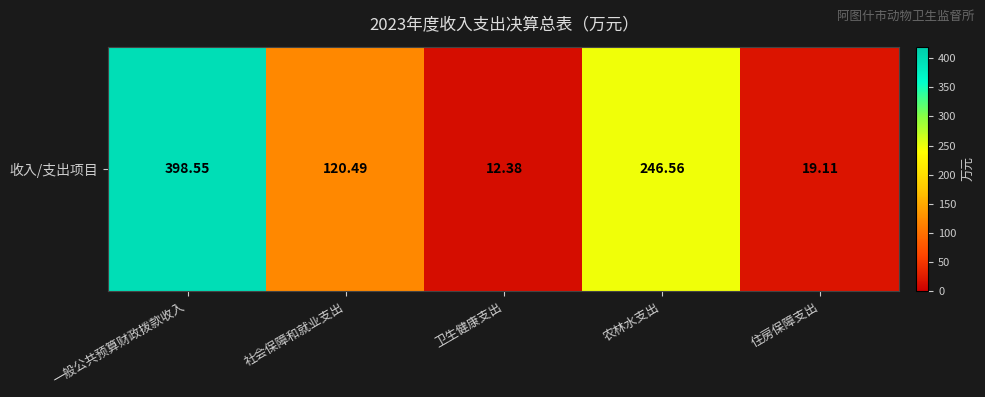

At which category does the chart reach its minimum across all series?

卫生健康支出